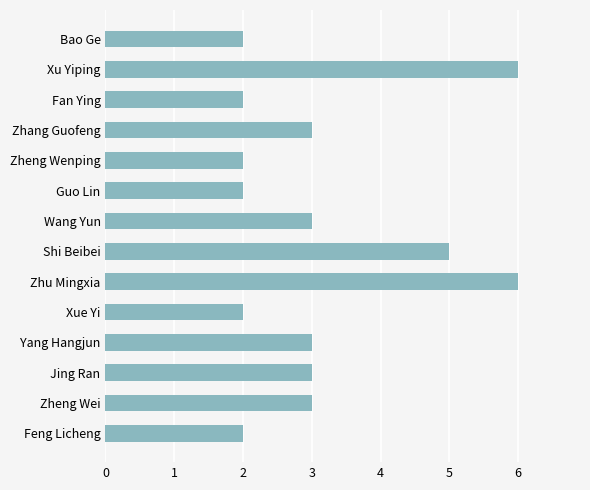

True or false: the data shows 3 at Zheng Wenping.

False